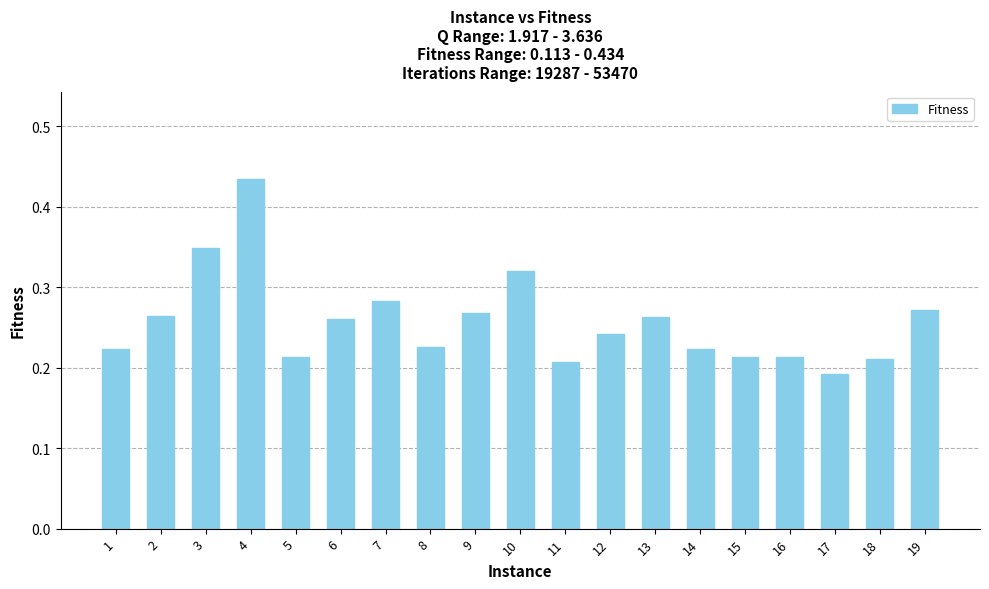

At which category does the chart reach its peak across all series?

4